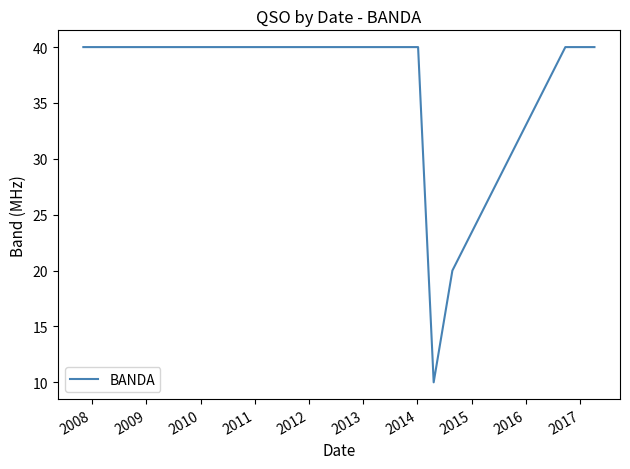

What is the value of the 2nd point from the left?

40